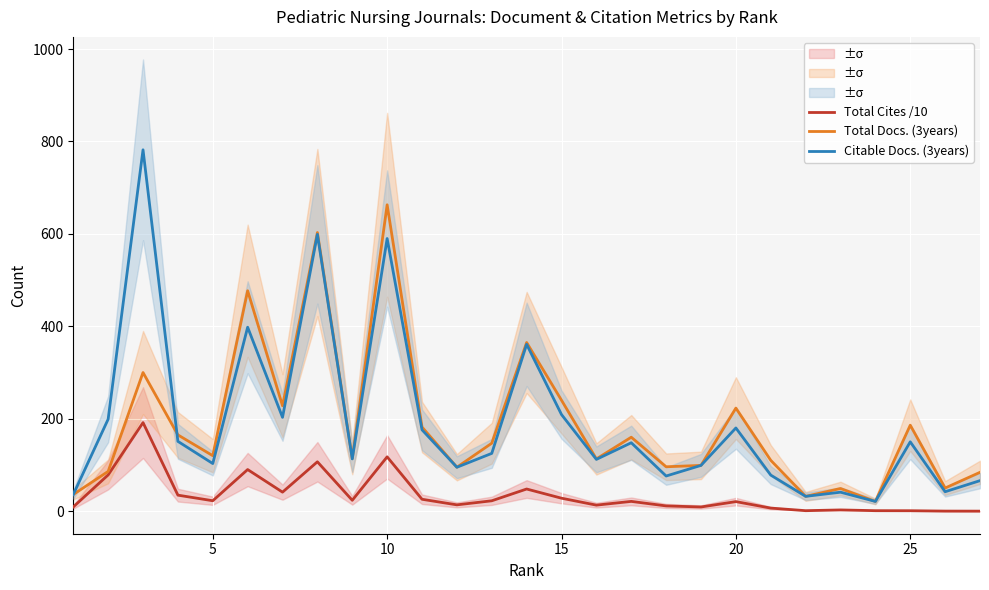

Is it true that Total Cites /10 equals 8.0 at 11?

False